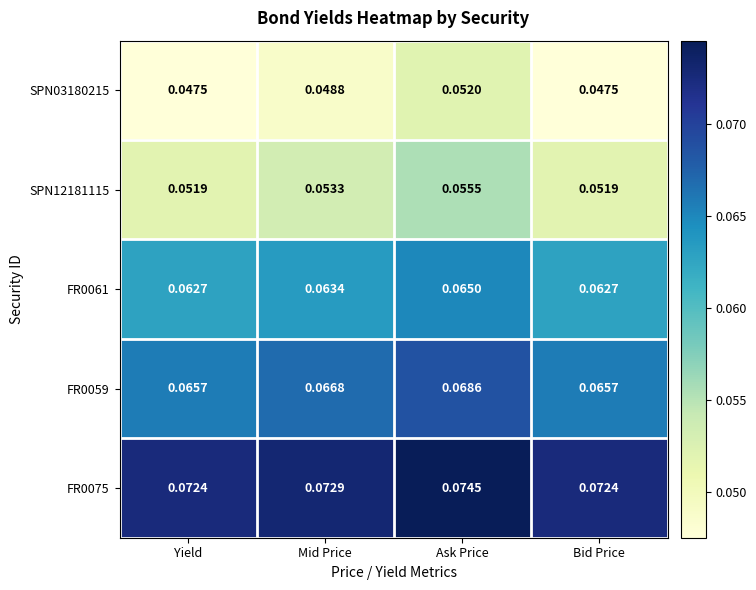

At which category is the sum across all series the highest?

Ask Price